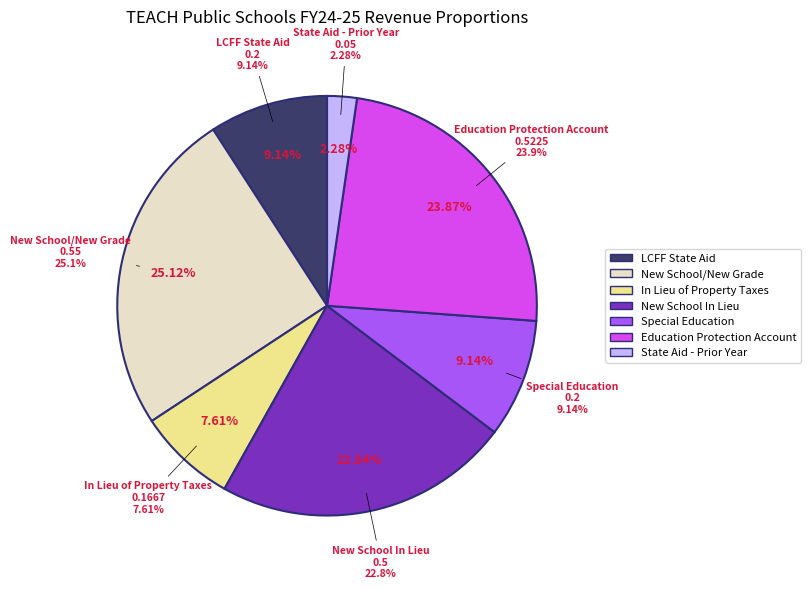

Combined, do State Aid - Prior Year and In Lieu of Property Taxes account for over 50%?

No